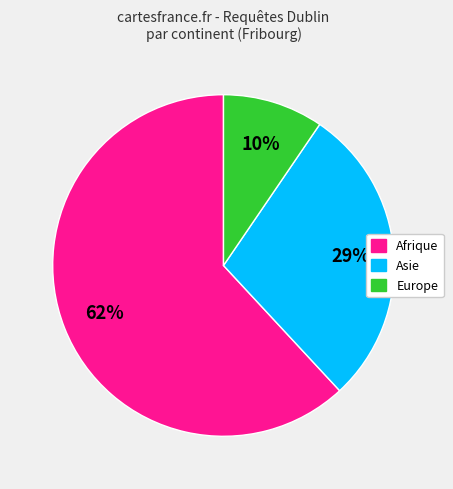

How many segments does this pie chart have?

3